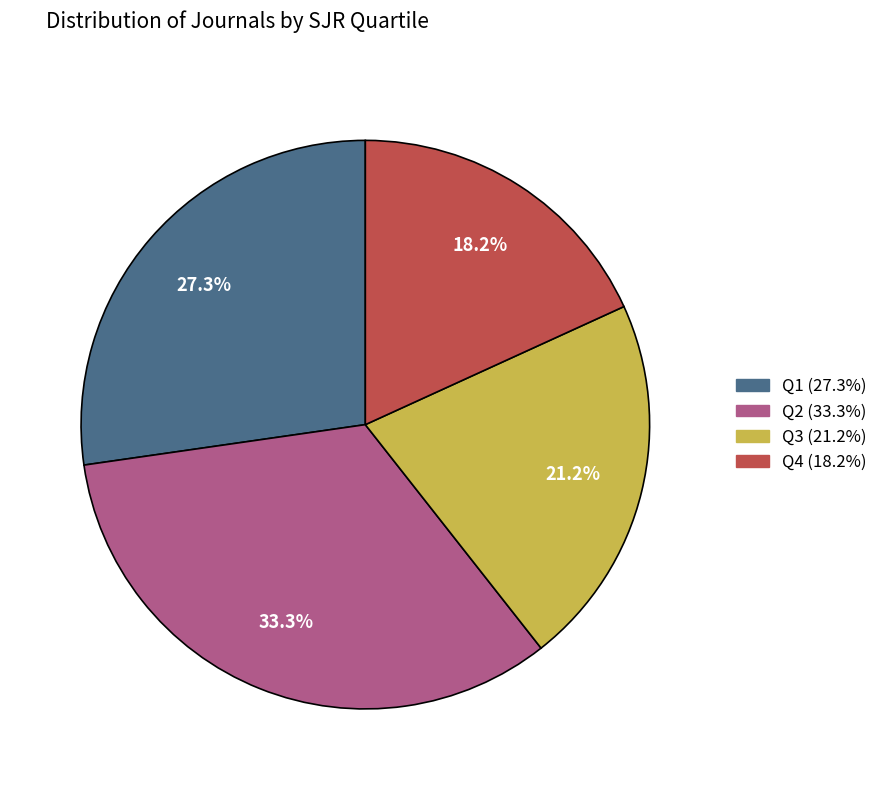

To the nearest percent, what portion does Q2 represent?

33%